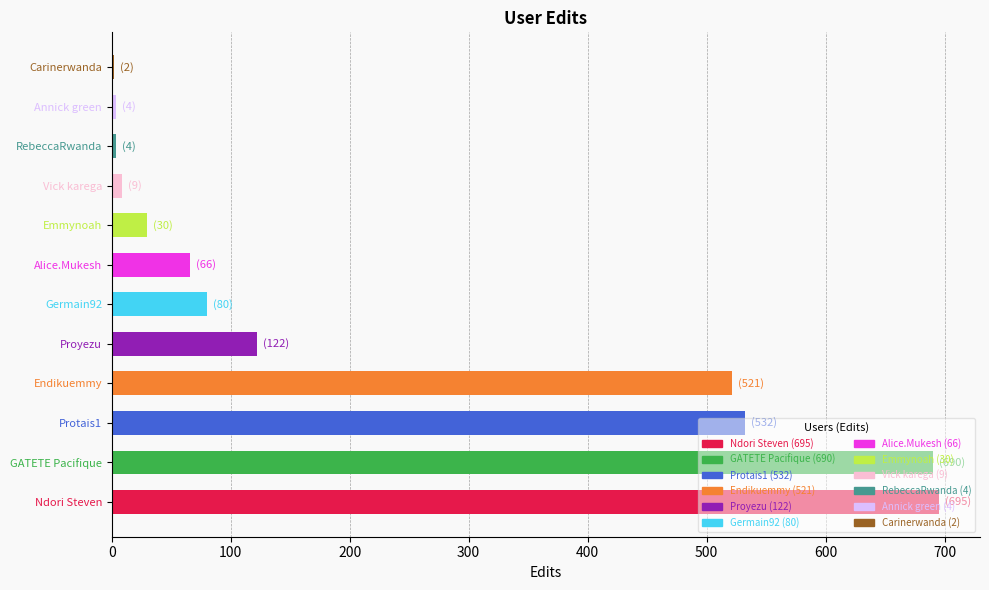

What is the sum of all values?

2755